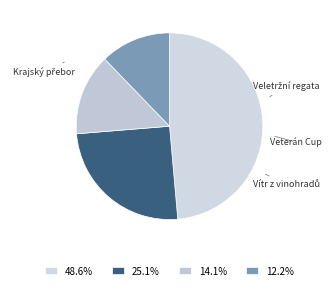

Does any single category account for the majority?

No